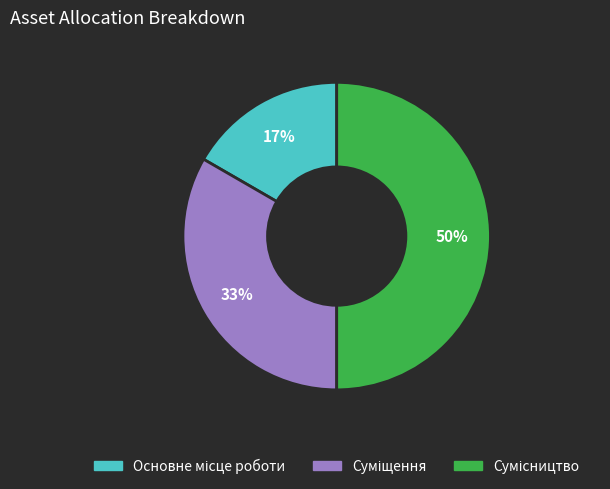

To the nearest percent, what is the average slice percentage?

33%